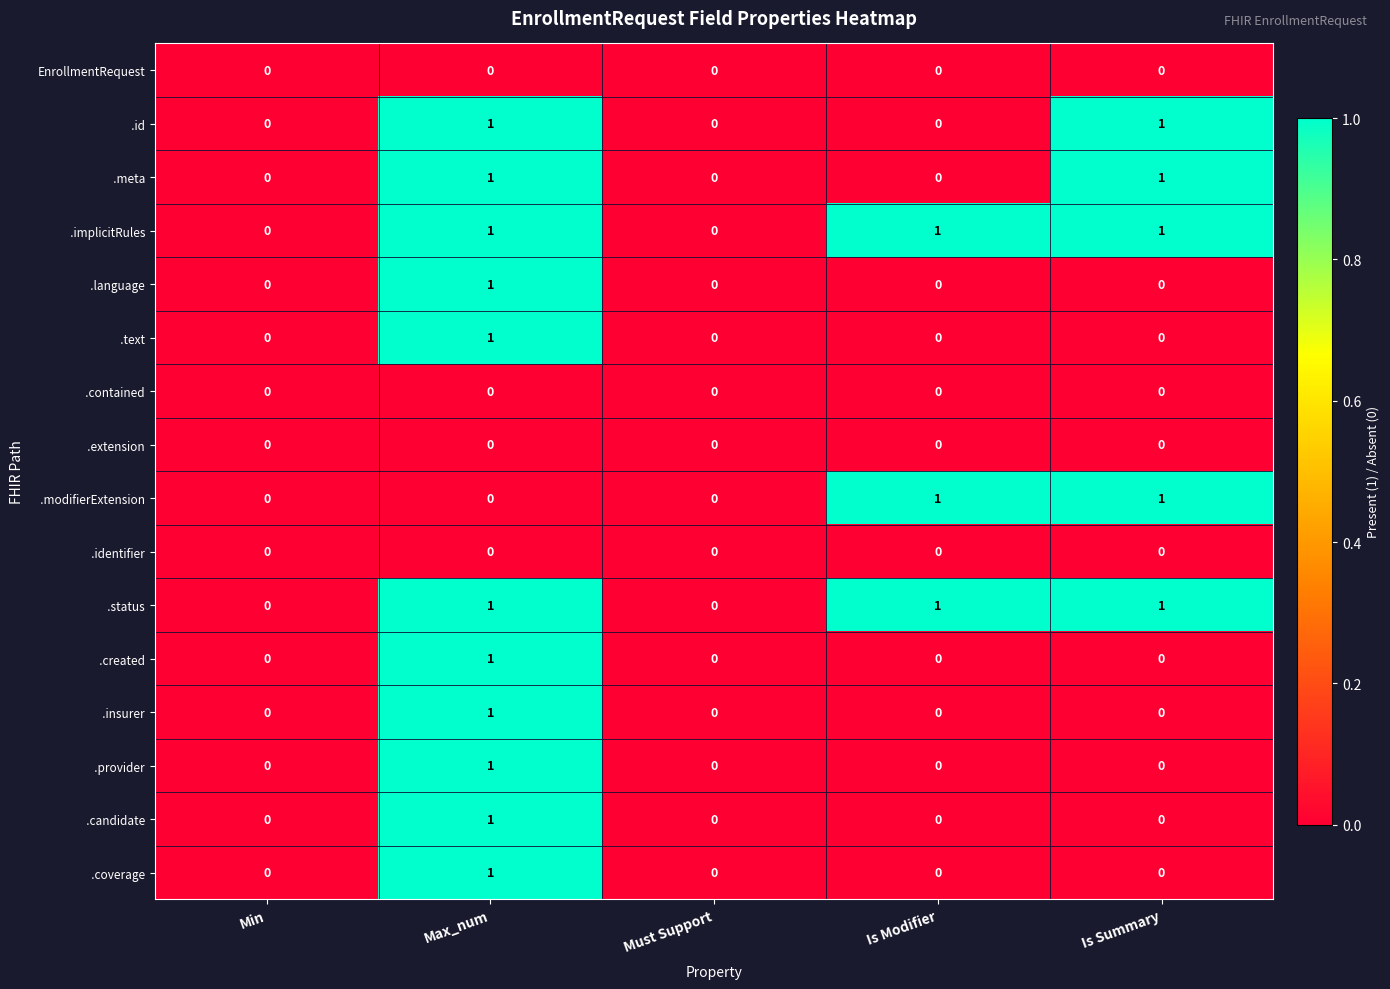

At which category is the sum across all series the highest?

Max_num